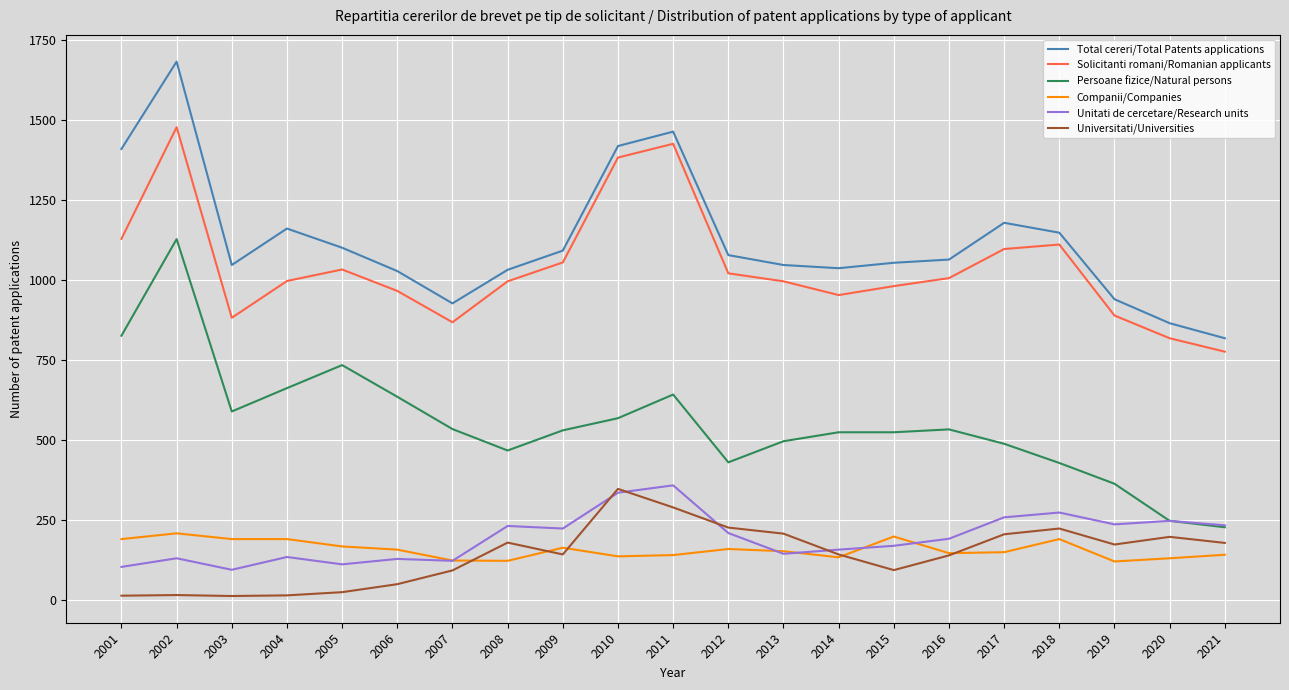

Read the Persoane fizice/Natural persons value at 2007.

533